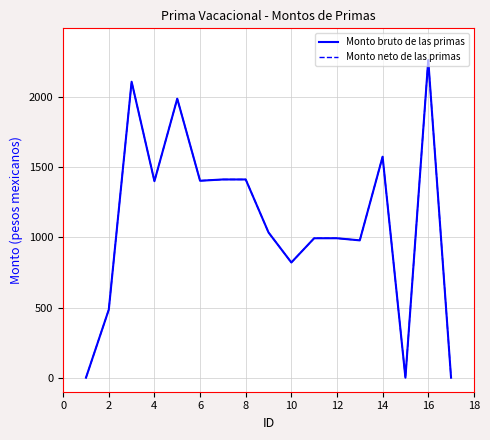

Does the chart have visible grid lines?

Yes